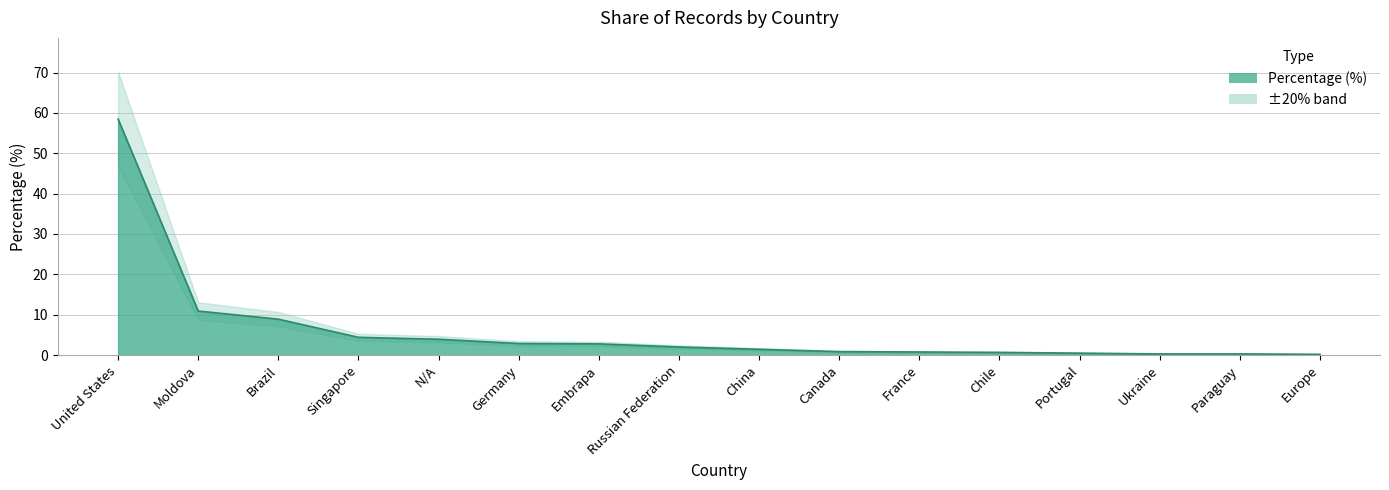

What is the value of the 12th point from the left?

0.7